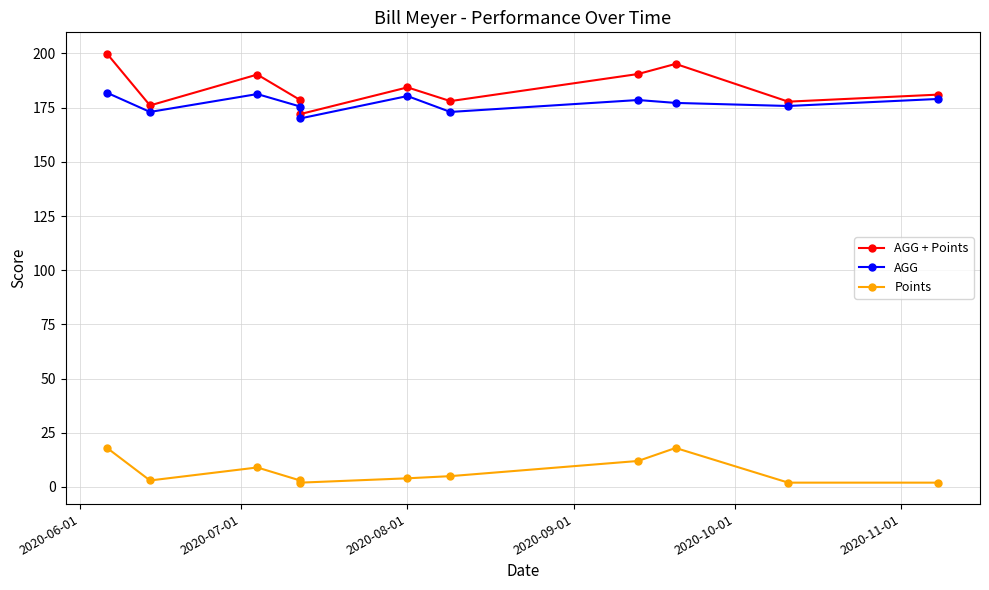

In AGG + Points, how many points are lower than both neighbors (excluding endpoints)?

4